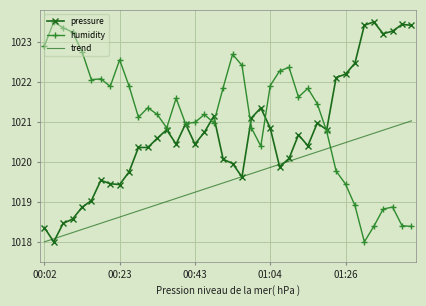

List the series in order of their overall mean, lowest first.

trend, pressure, humidity